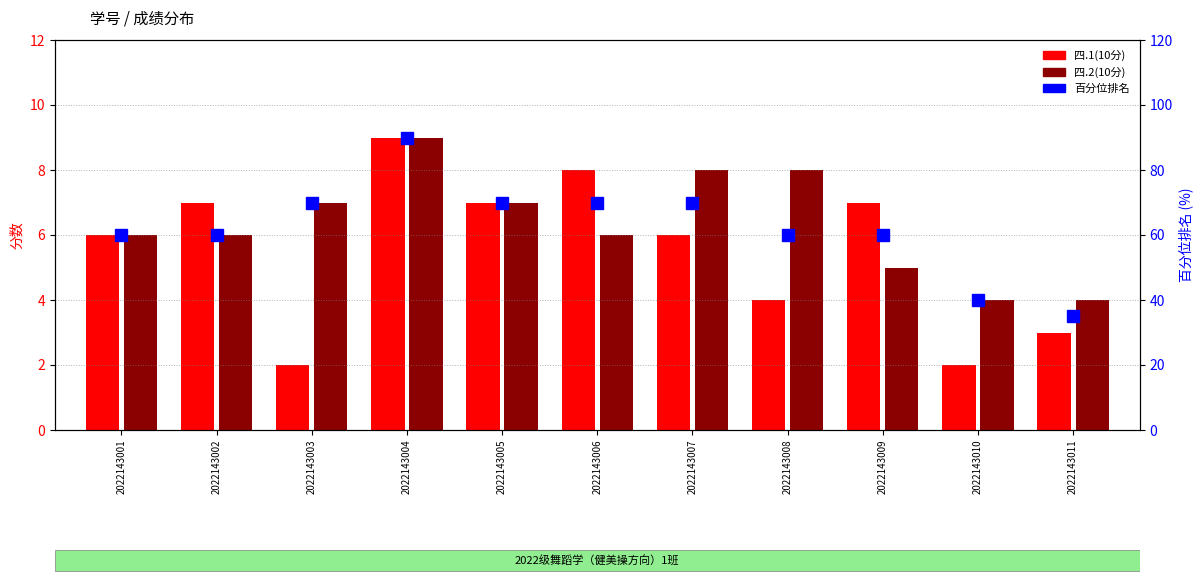

Is the value of 百分位排名 at 2022143004 greater than the value of 四.2(10分) at 2022143003?

Yes